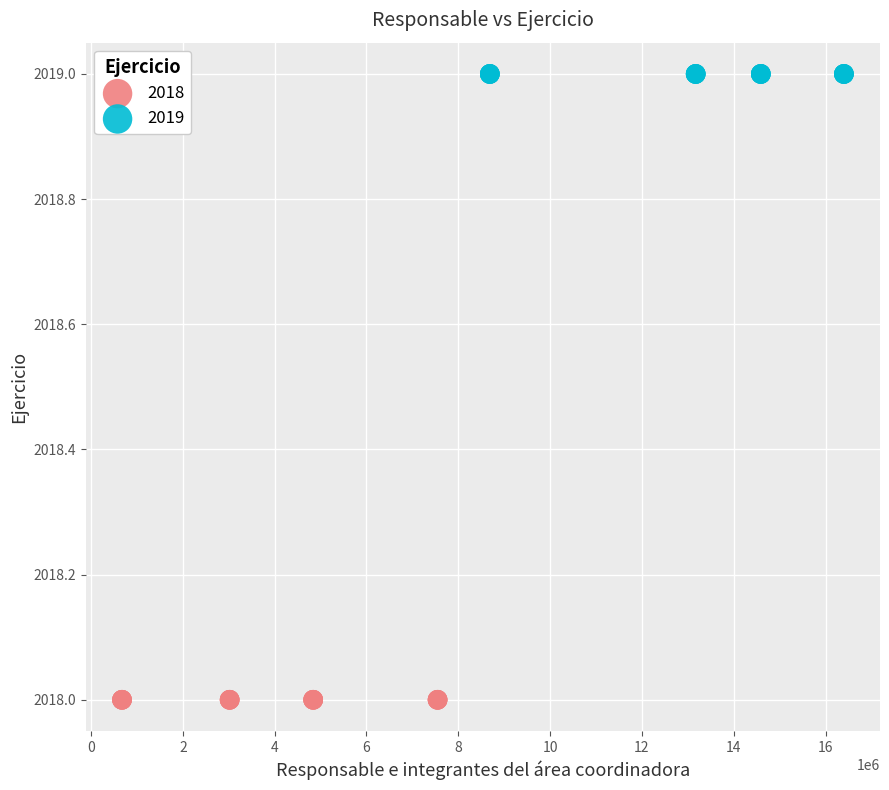

Which series contains the lowest Y value?

2018